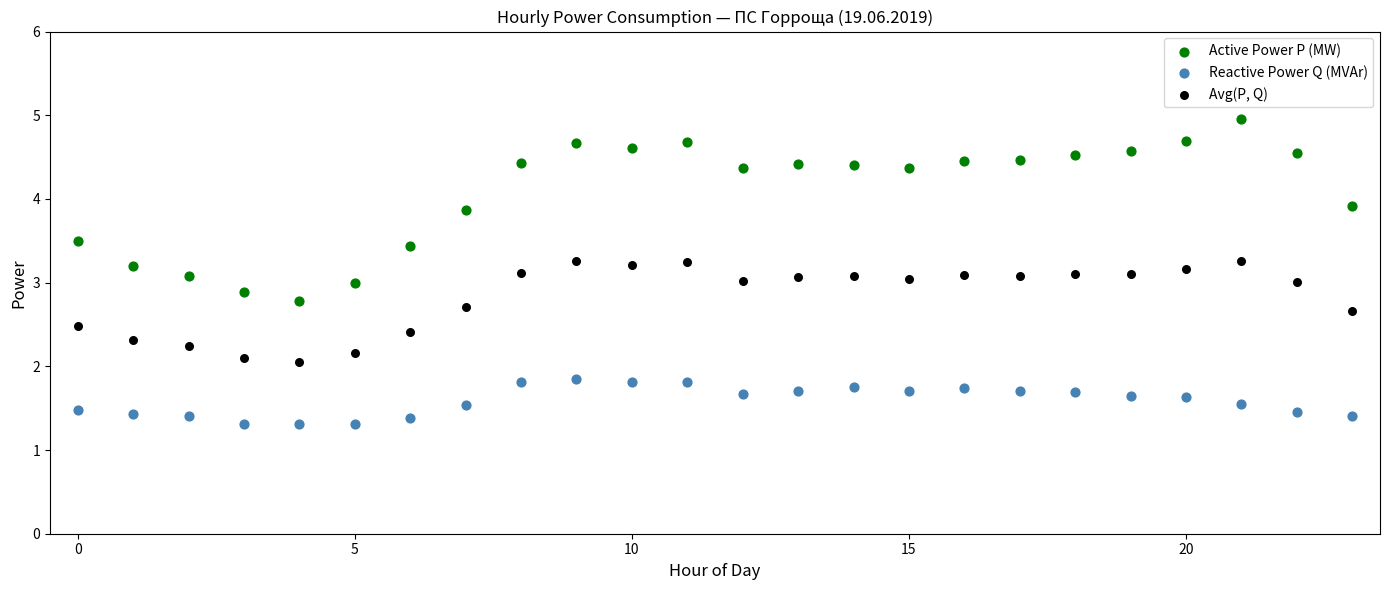

Which series reaches the minimum Y coordinate?

Reactive Power Q (MVAr)